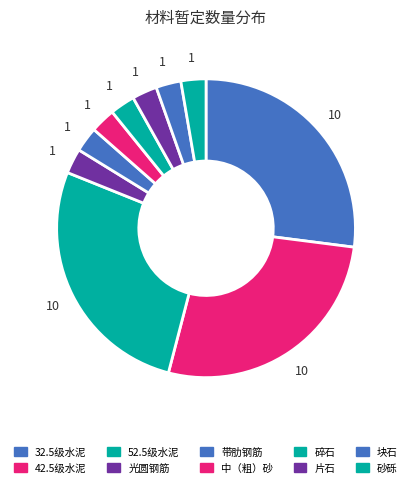

To the nearest percent, what is the difference between the largest and smallest slice percentages?

24%